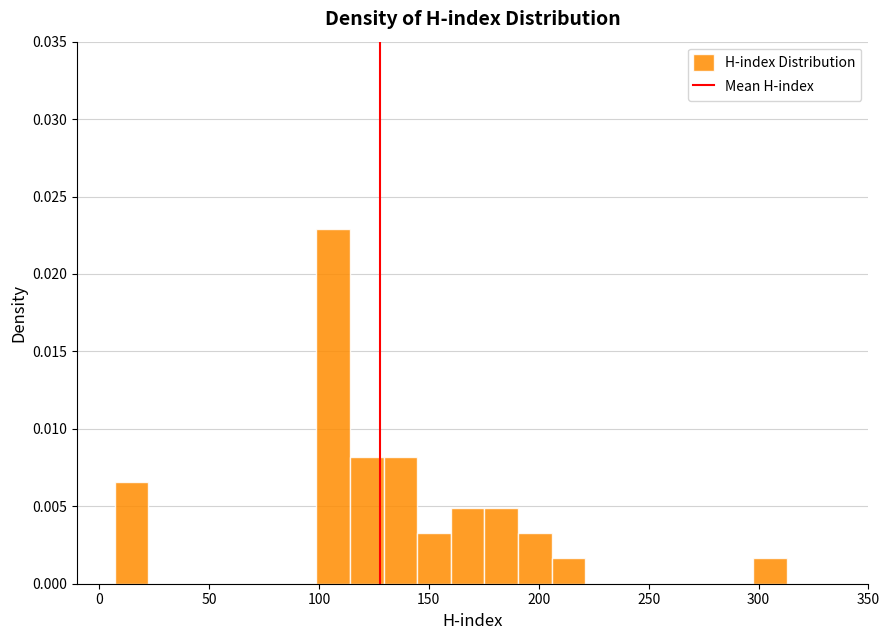

Read against the x-axis, roughly where is the centre of the tallest bar?

105